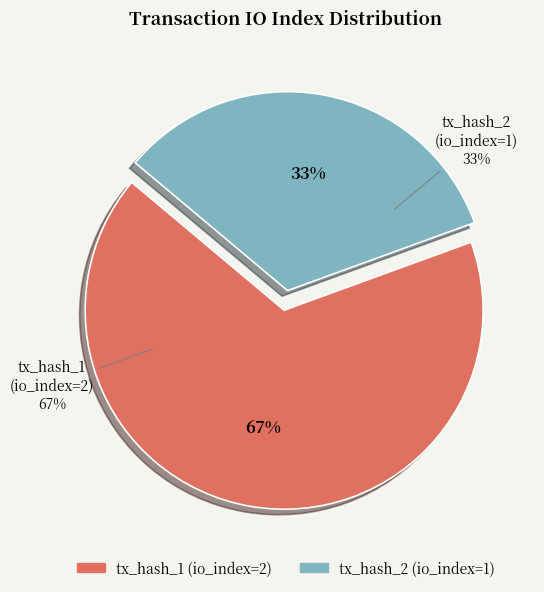

What is the majority slice?

tx_hash_1 (io_index=2)